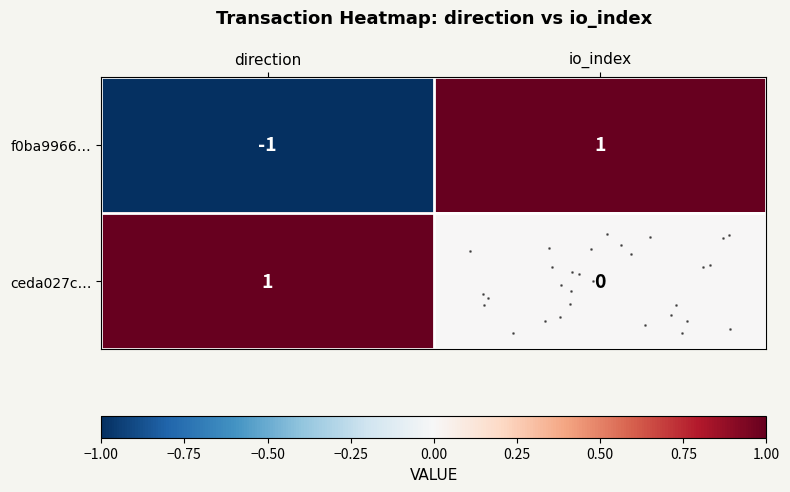

How many categories are shown in the chart?

2